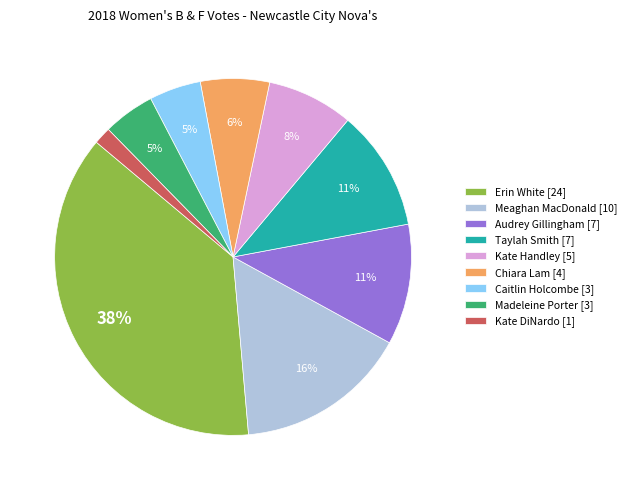

What percentage is the Kate DiNardo slice, to the nearest percent?

2%